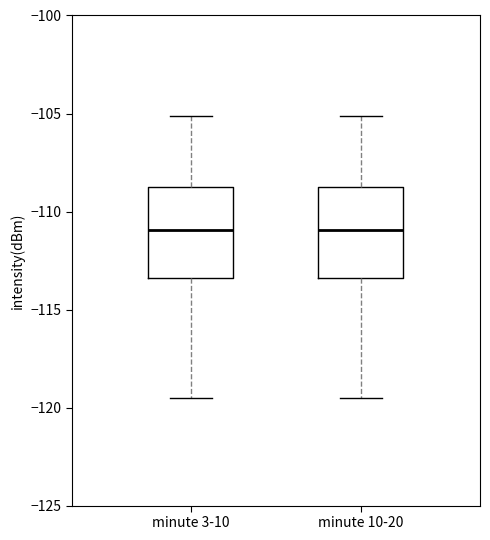

Reading left to right, read every box against the y-axis: the position of its median line, the range the box covers, and the ends of its whiskers. The values are not printed on the chart, so give them approximately, as read against the axis.

minute 3-10: median -111.0, box -113.5 to -109.0, whiskers -119.5 to -105.0
minute 10-20: median -111.0, box -113.5 to -109.0, whiskers -119.5 to -105.0